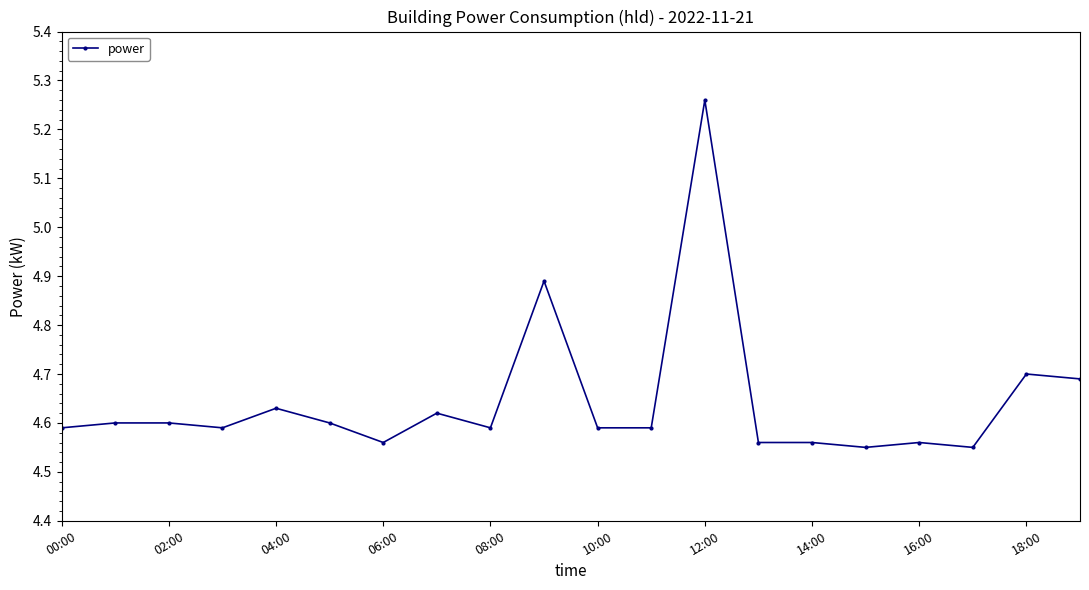

What is the sum of all values?

92.9